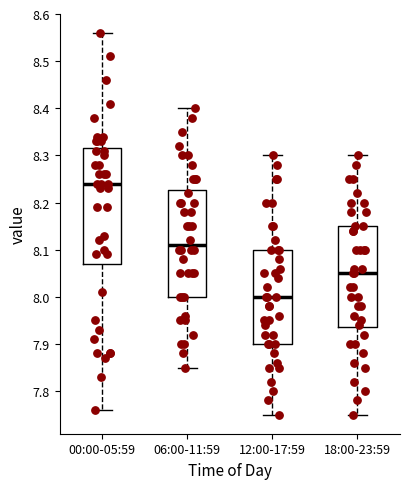

Where is the upper edge of the box for 12:00-17:59 on the y-axis? The values are not printed on the chart, so give them approximately, as read against the axis.

8.10